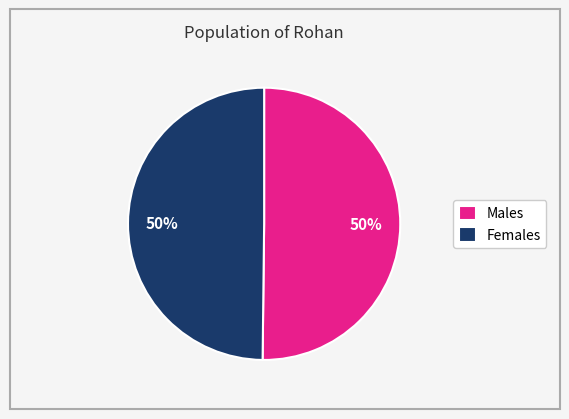

Do Females and Males together represent more than half of the pie?

Yes